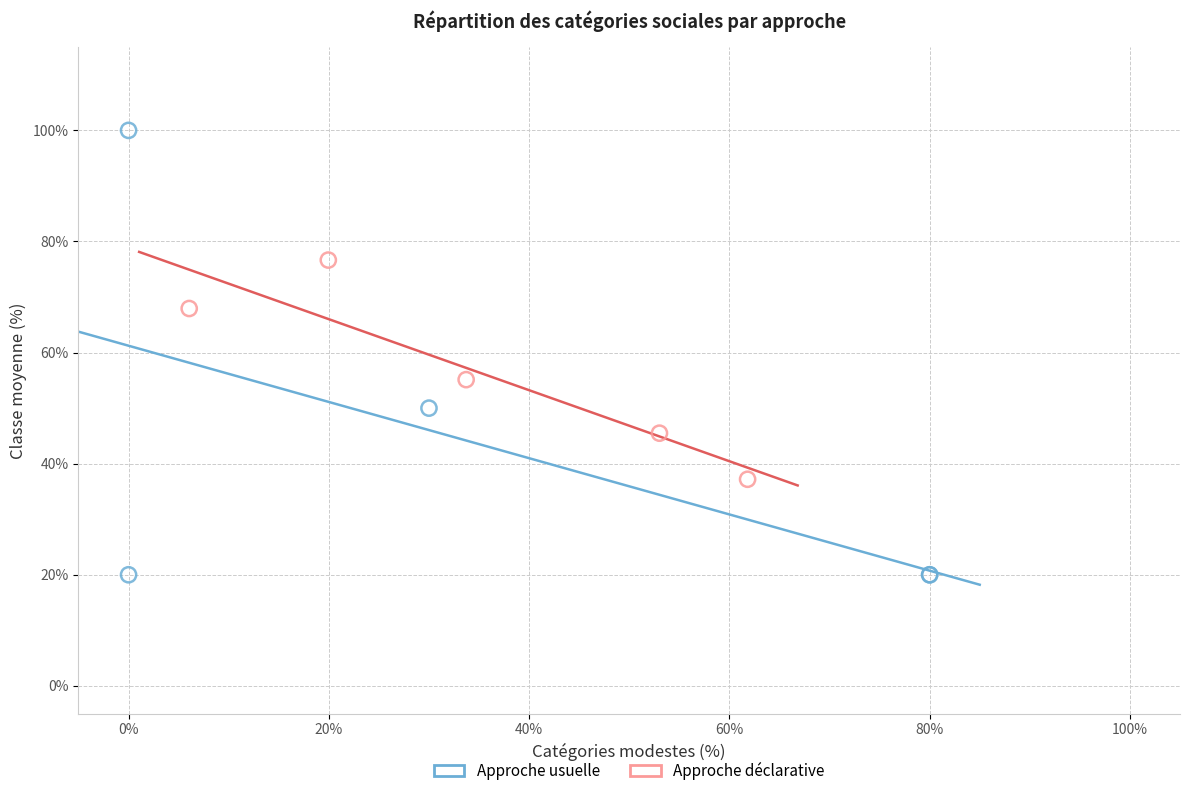

Which series contains the lowest Y value?

Approche usuelle